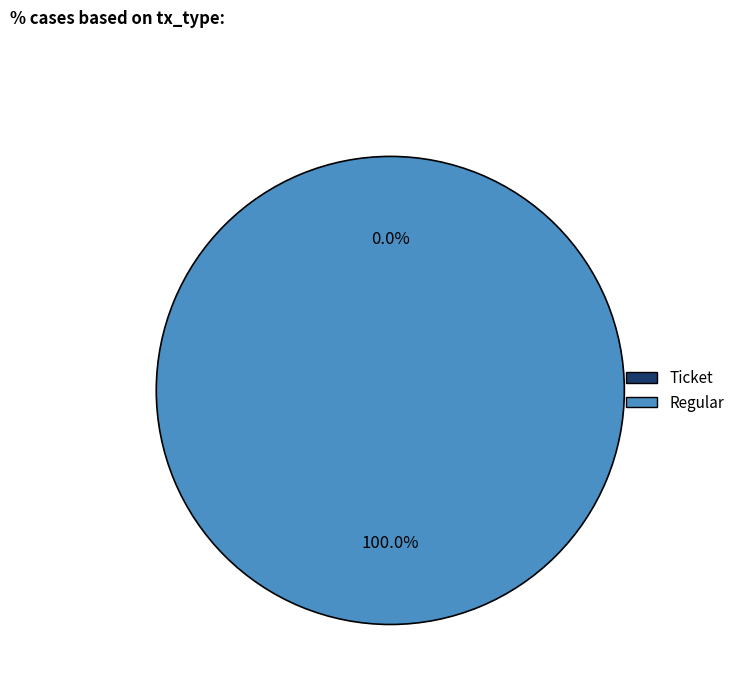

Do Ticket and Regular together represent more than half of the pie?

Yes